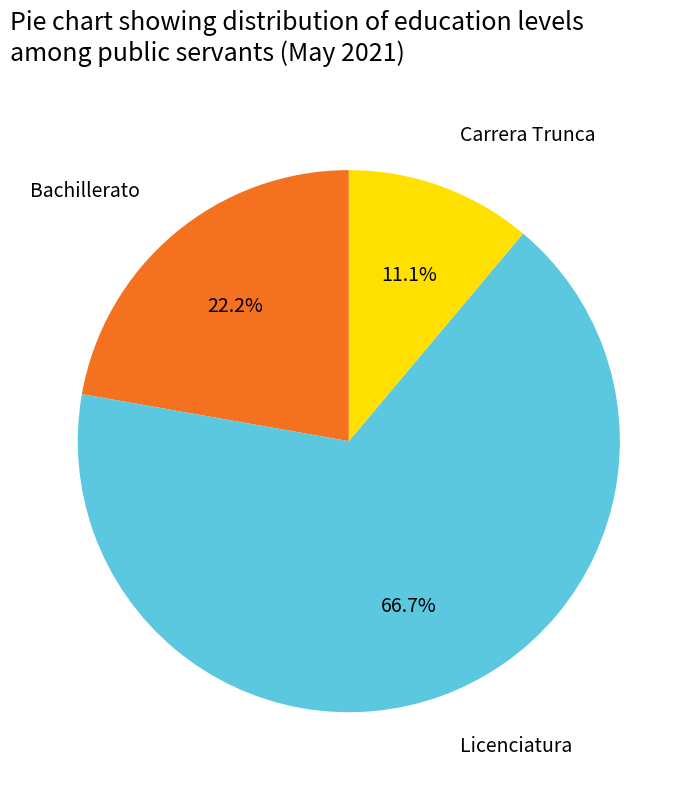

Which has a higher value, Carrera Trunca or Bachillerato?

Bachillerato